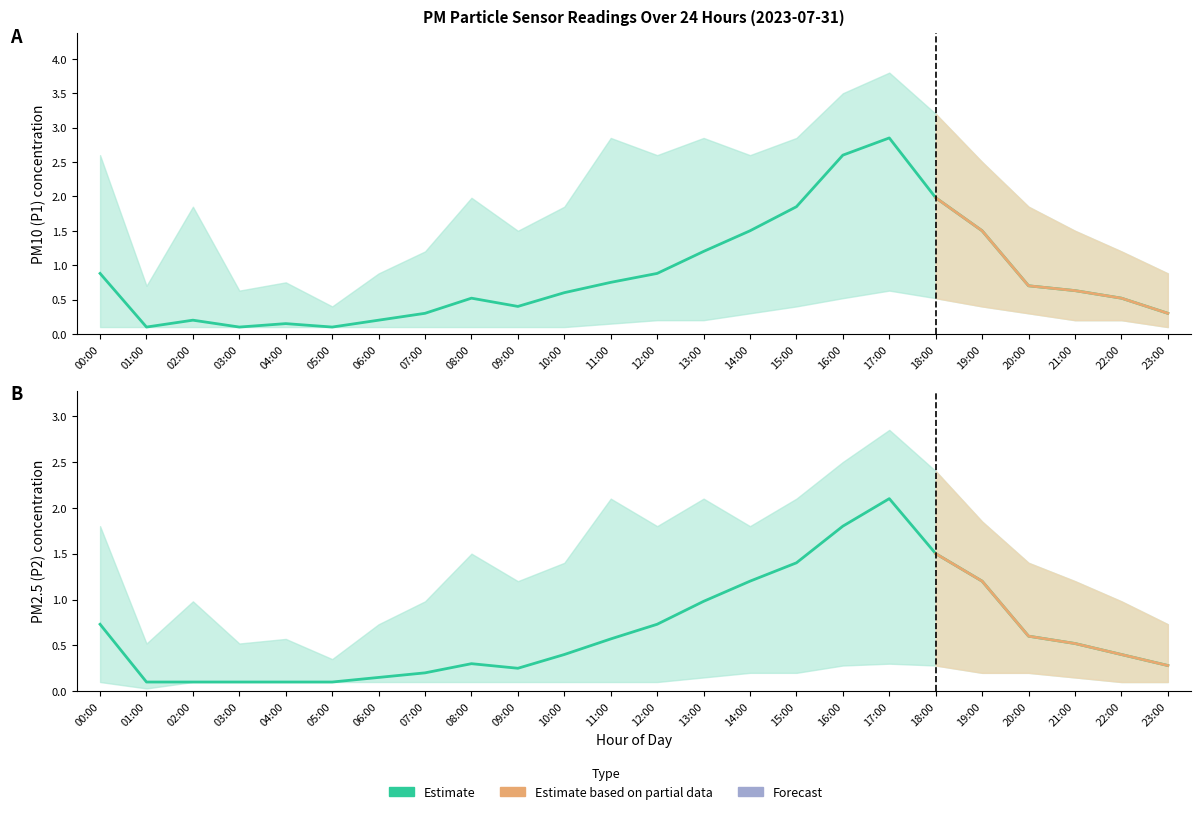

How many lines are shown in the chart?

6